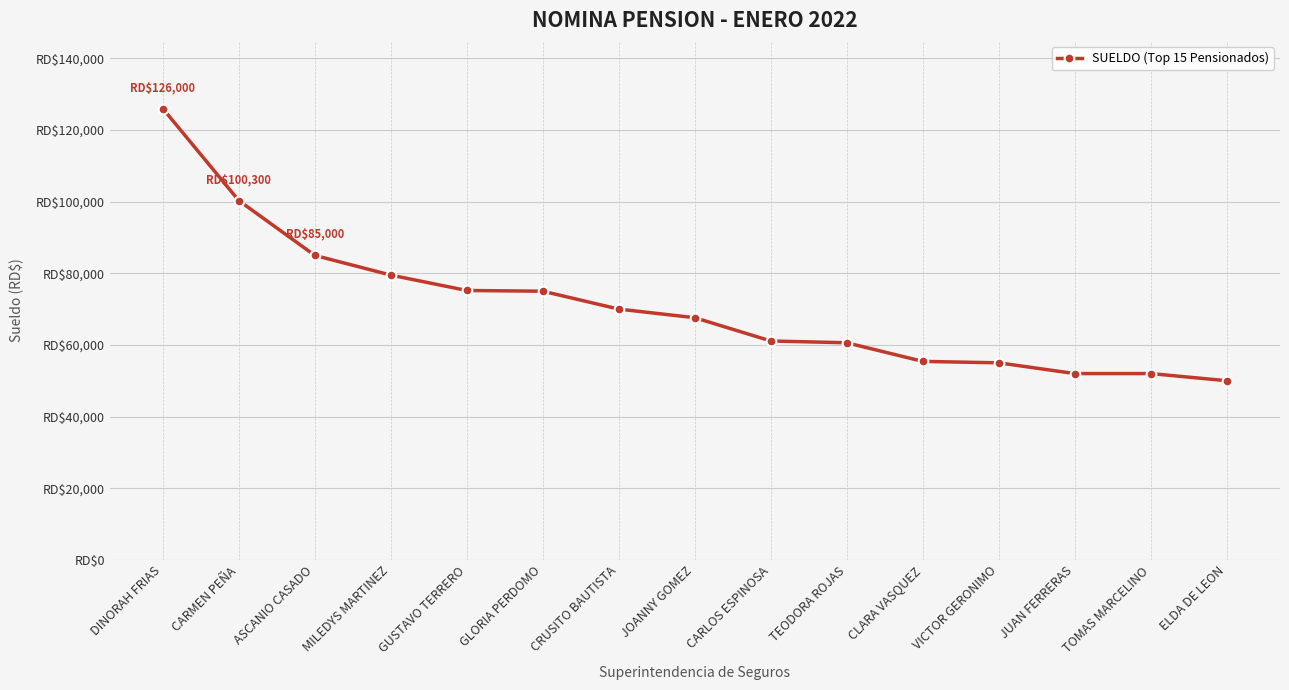

Is this an area chart (filled region under the line)?

No